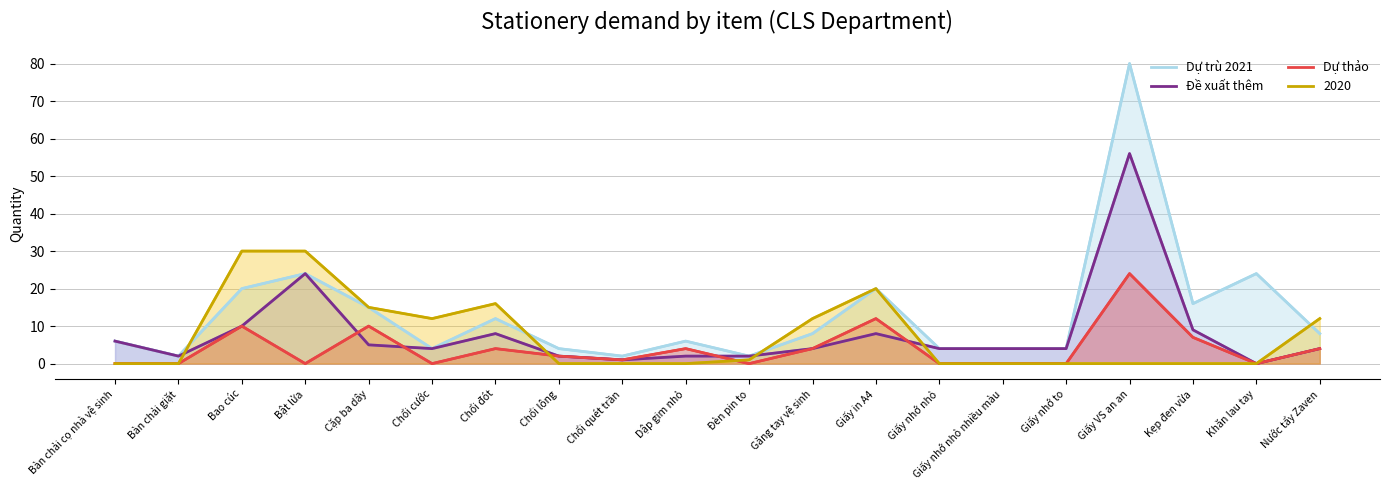

At which category is the sum across all series the highest?

Giấy VS an an